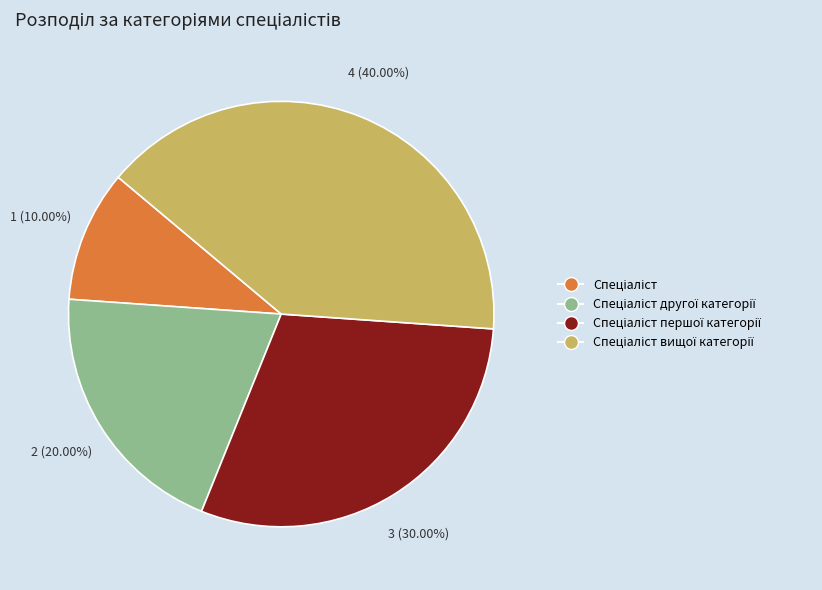

How many slices are in this pie chart?

4